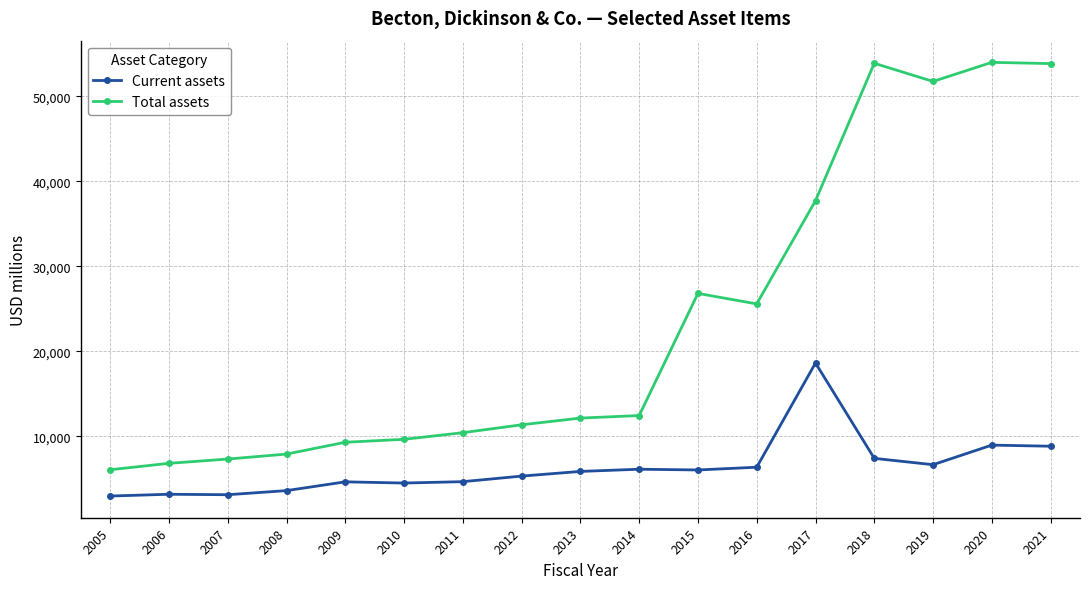

The Current assets series shows 5322 at 2012. True or false?

True